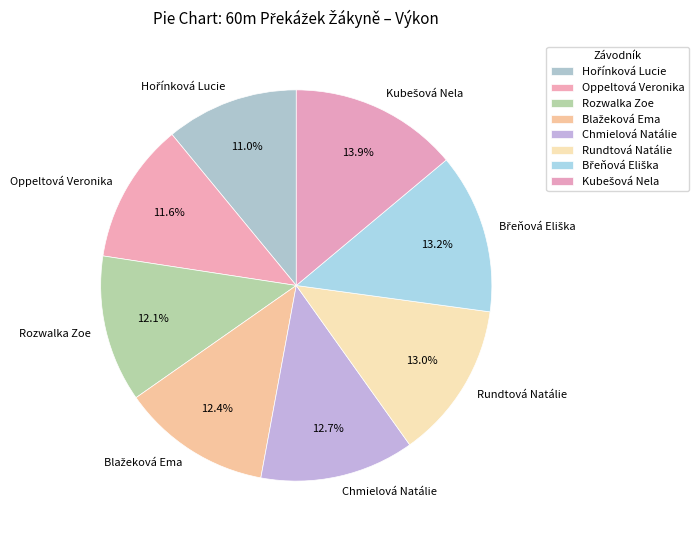

Does Oppeltová Veronika represent more than half of the total?

No